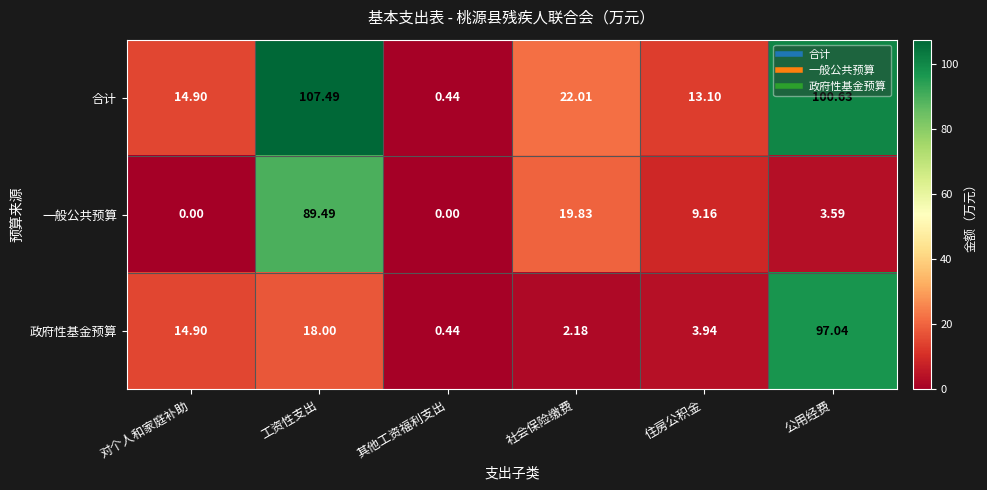

Rank the series by their maximum value, from lowest to highest.

一般公共预算, 政府性基金预算, 合计